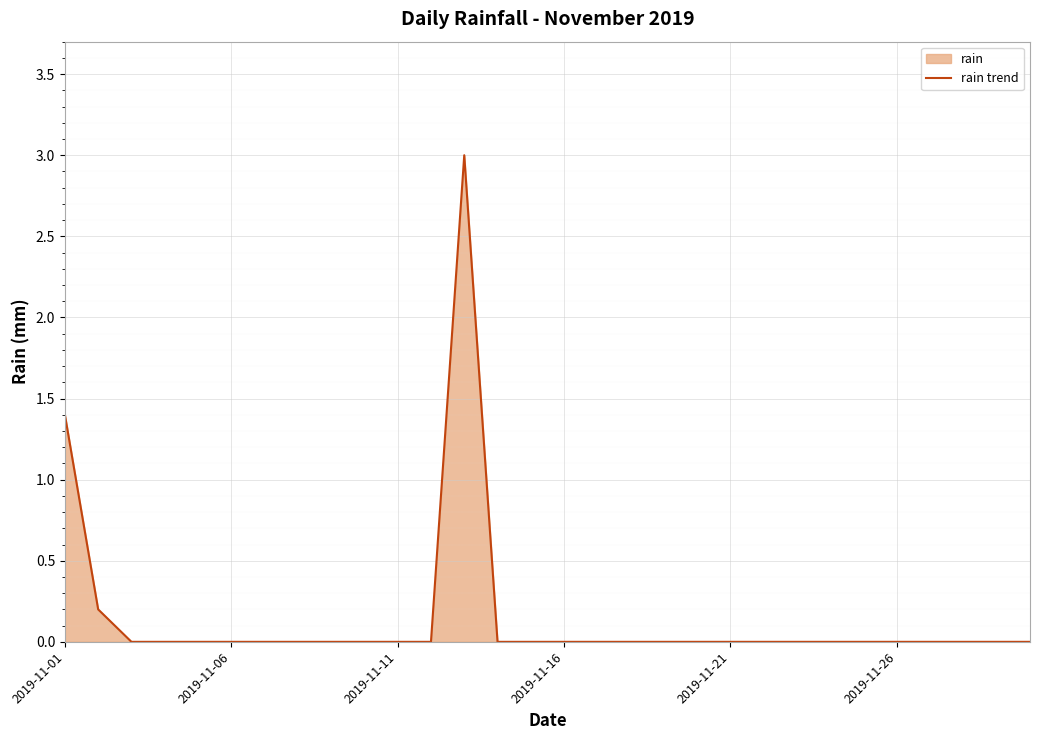

How many lines are shown in the chart?

1